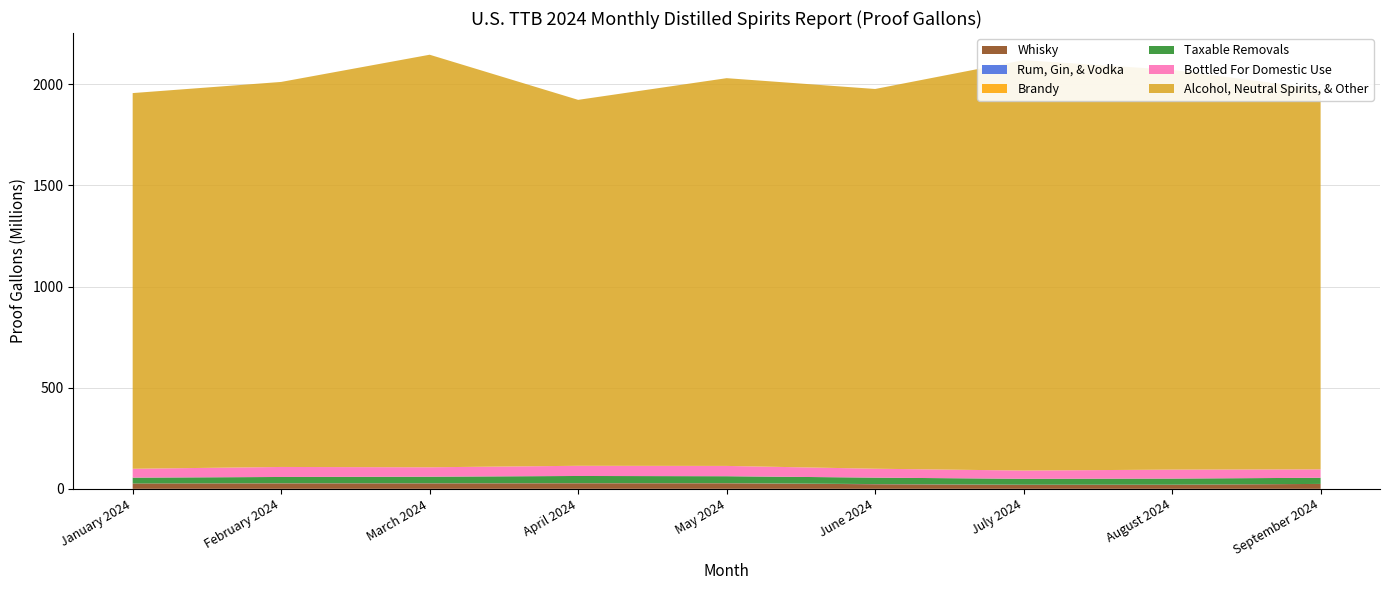

Reading left to right, what are all the values shown in this chart?

Whisky: 26535542	26993696	26991243	27453724	27399271	22794696	19864467	20154316	24314108
Rum, Gin, & Vodka: 0	476401	512662	500856	455934	608330	505516	389632	0
Brandy: 0	448845	296442	401196	451668	194640	145574	91186	0
Taxable Removals: 28757405	30737675	32254730	35202375	34036641	31811280	29081215	30062965	30443906
Bottled For Domestic Use: 43939142	49474082	46493703	50383200	50947955	44055790	40763609	44300914	41470228
Alcohol, Neutral Spirits, & Other: 1856919785	1903153048	2039174444	1808727208	1916583372	1876934216	2028608249	1975957036	1878807795